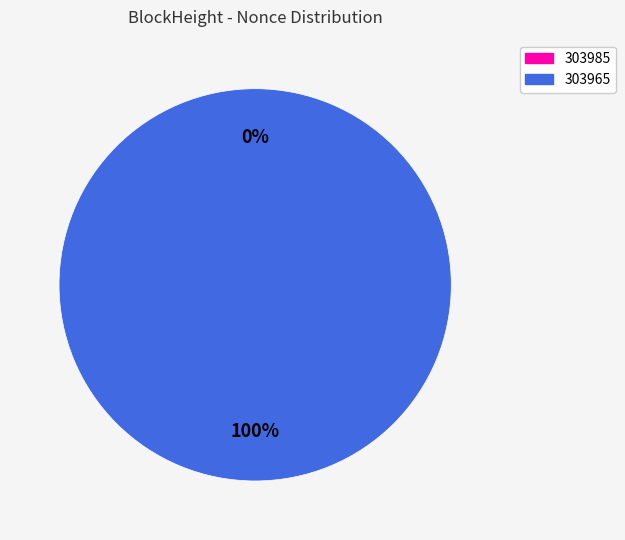

Is it true that 303965 is 93% of the pie?

False